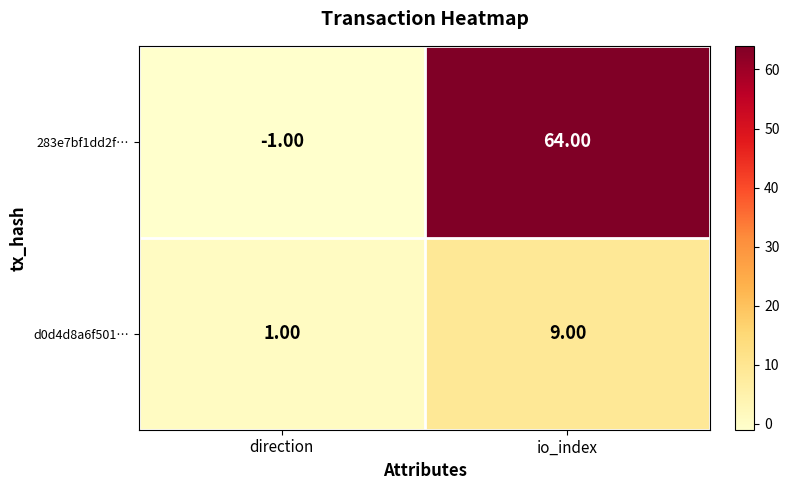

At which label is 283e7bf1dd2f… closest to 31?

direction